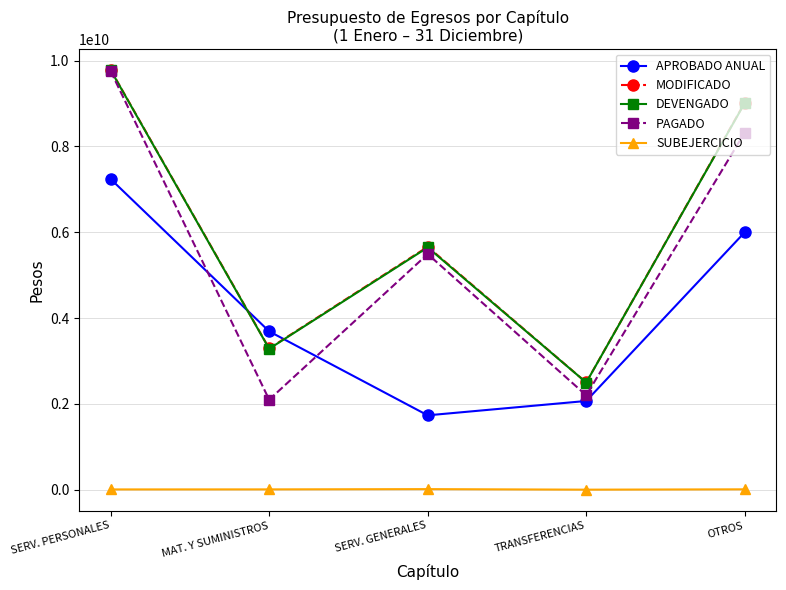

In DEVENGADO, how many points are lower than both neighbors (excluding endpoints)?

2